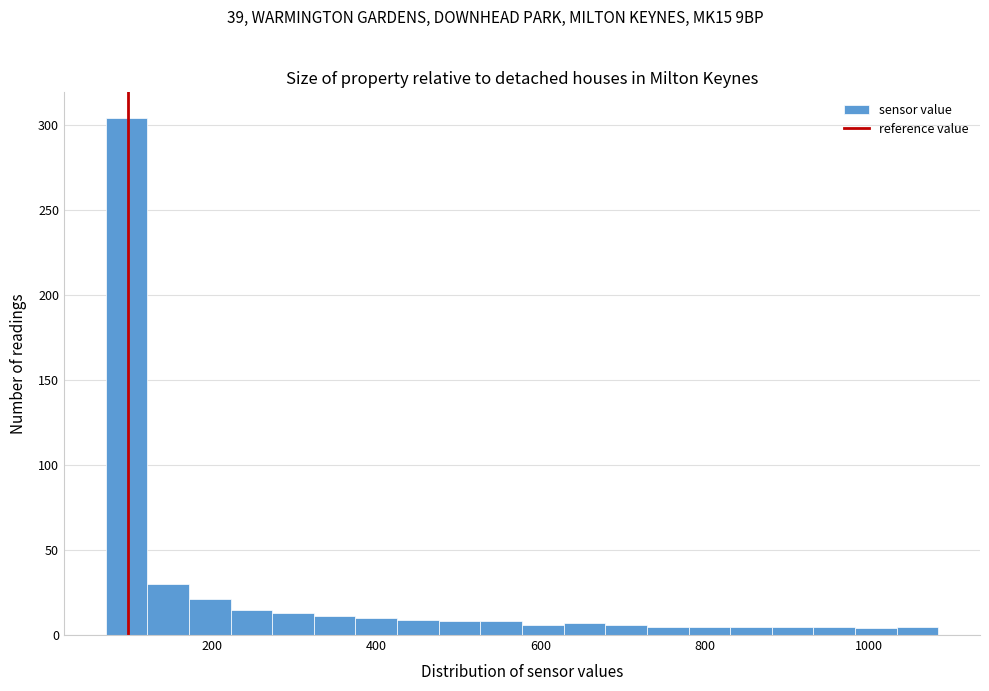

Around what value on the x-axis is the tallest bar? Give the approximate position of its centre, as read against the axis.

100